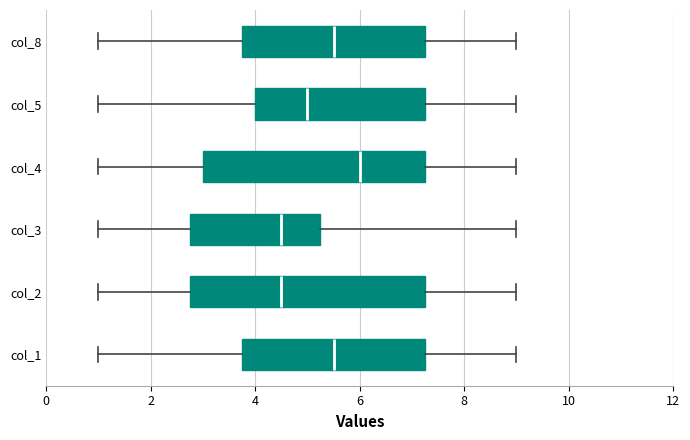

Which box is the widest, from its left edge to its right edge?

col_2